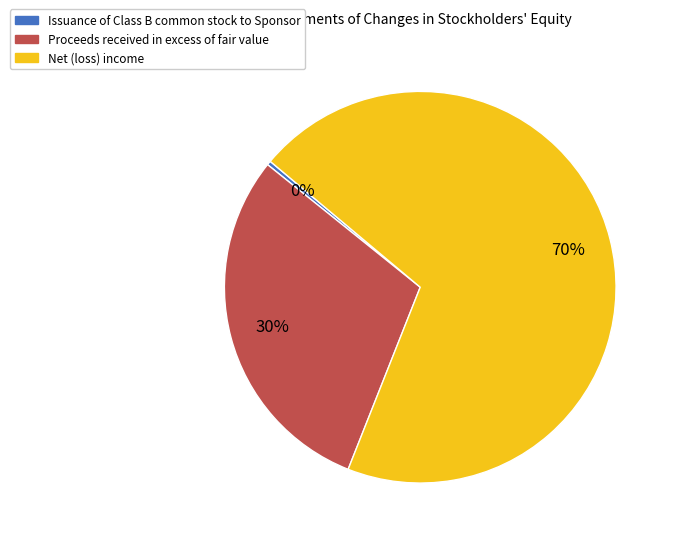

To the nearest percent, what percentage of the pie is Net (loss) income?

70%